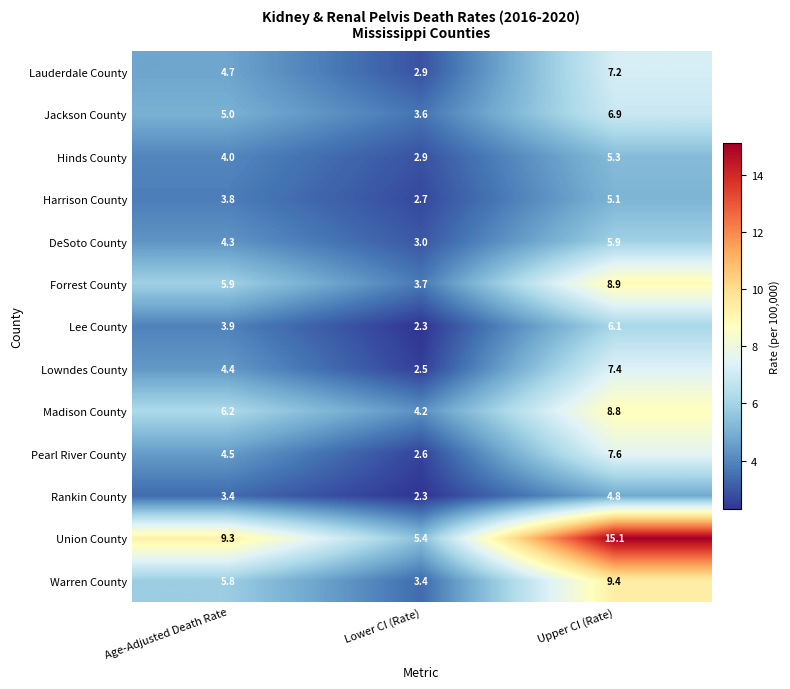

Is it true that Hinds County equals 2.9 at Lower CI (Rate)?

True